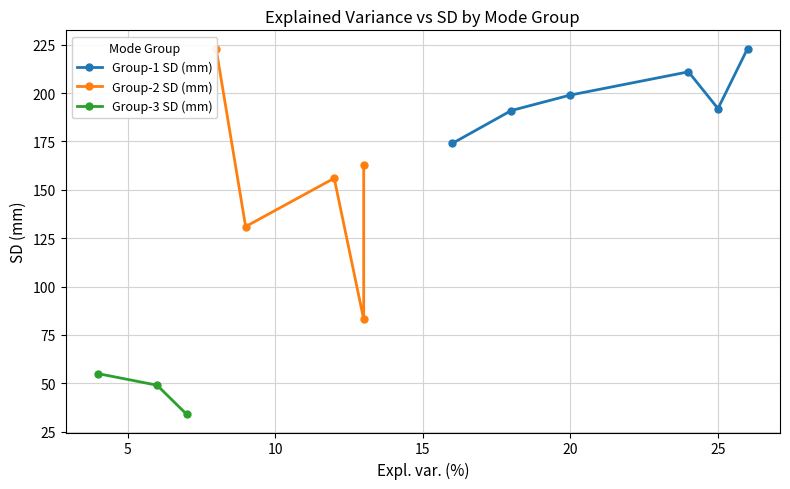

At which category does Group-1 SD (mm) reach its first local valley?

25